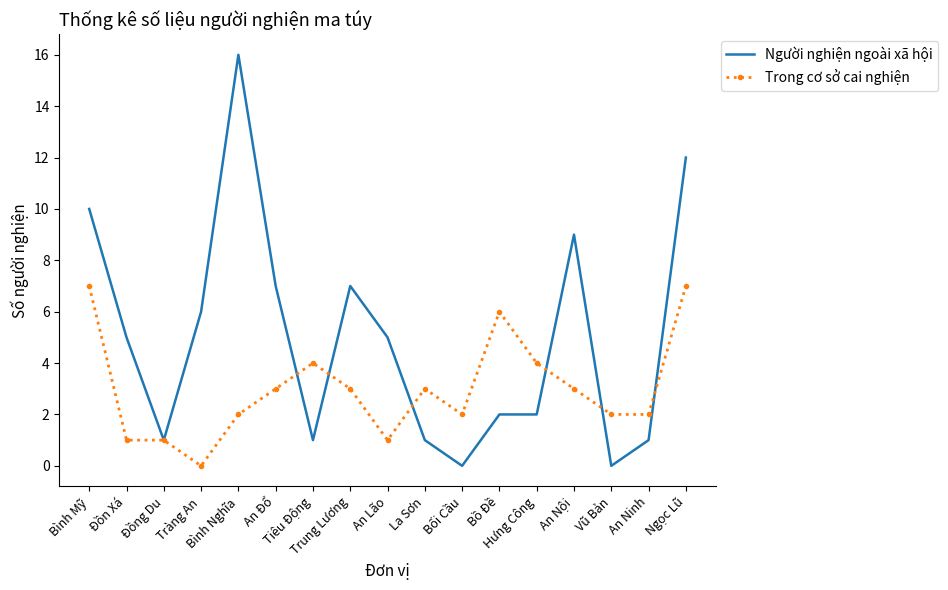

Reading left to right, extract all data points from this chart.

Người nghiện ngoài xã hội: Bình Mỹ=10	Đồn Xá=5	Đồng Du=1	Tràng An=6	Bình Nghĩa=16	An Đổ=7	Tiêu Động=1	Trung Lương=7	An Lão=5	La Sơn=1	Bối Cầu=0	Bồ Đề=2	Hưng Công=2	An Nội=9	Vũ Bản=0	An Ninh=1	Ngọc Lũ=12
Trong cơ sở cai nghiện: Bình Mỹ=7	Đồn Xá=1	Đồng Du=1	Tràng An=0	Bình Nghĩa=2	An Đổ=3	Tiêu Động=4	Trung Lương=3	An Lão=1	La Sơn=3	Bối Cầu=2	Bồ Đề=6	Hưng Công=4	An Nội=3	Vũ Bản=2	An Ninh=2	Ngọc Lũ=7